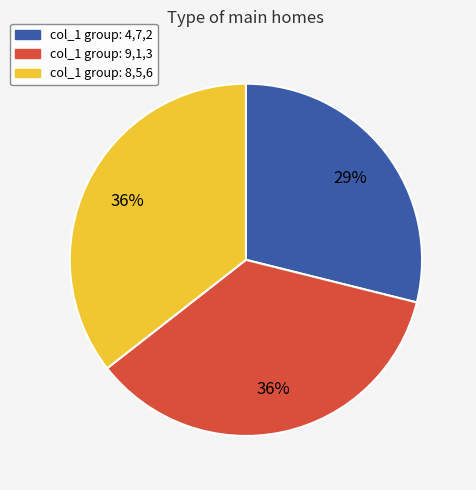

Is there any slice that represents more than half of the pie?

No